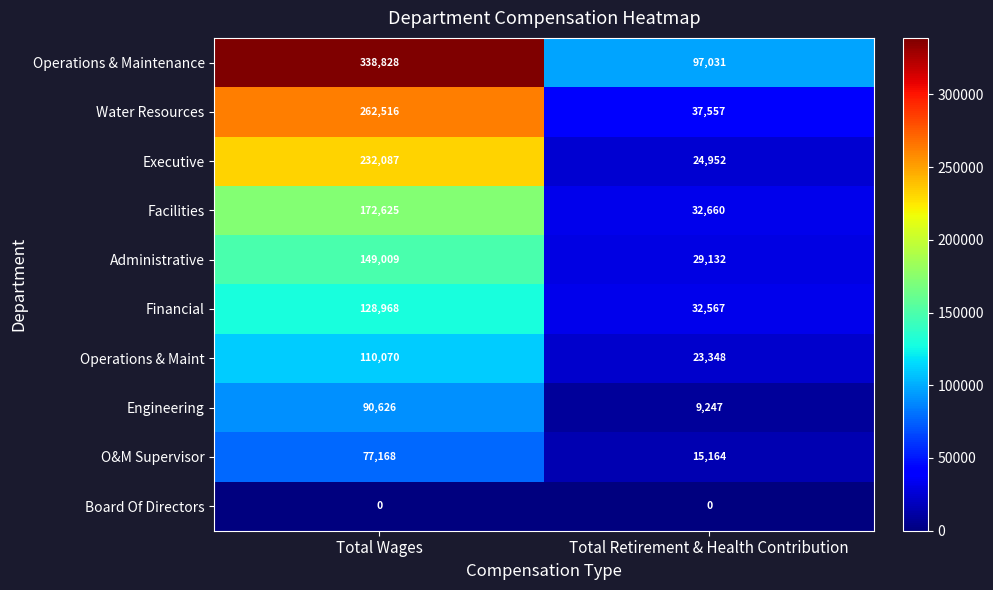

Reading right to left, extract all data points from this chart.

Operations & Maintenance: 97031	338828
Water Resources: 37557	262516
Executive: 24952	232087
Facilities: 32660	172625
Administrative: 29132	149009
Financial: 32567	128968
Operations & Maint: 23348	110070
Engineering: 9247	90626
O&M Supervisor: 15164	77168
Board Of Directors: 0	0